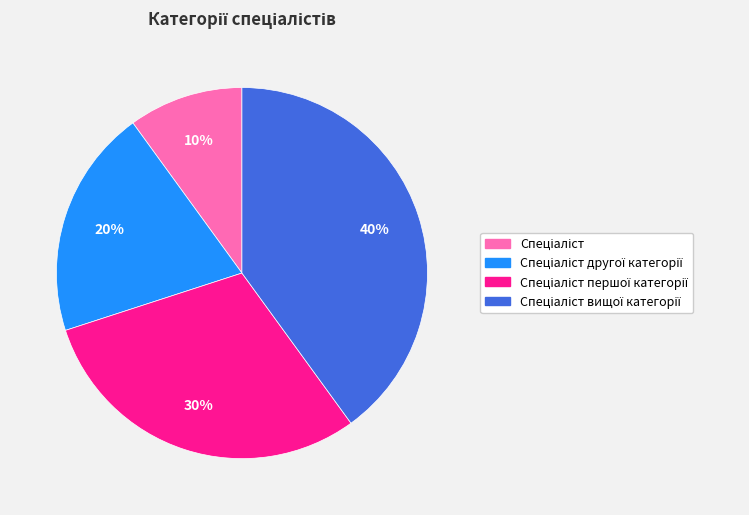

To the nearest percent, what is the difference between the largest and smallest slice percentages?

30%